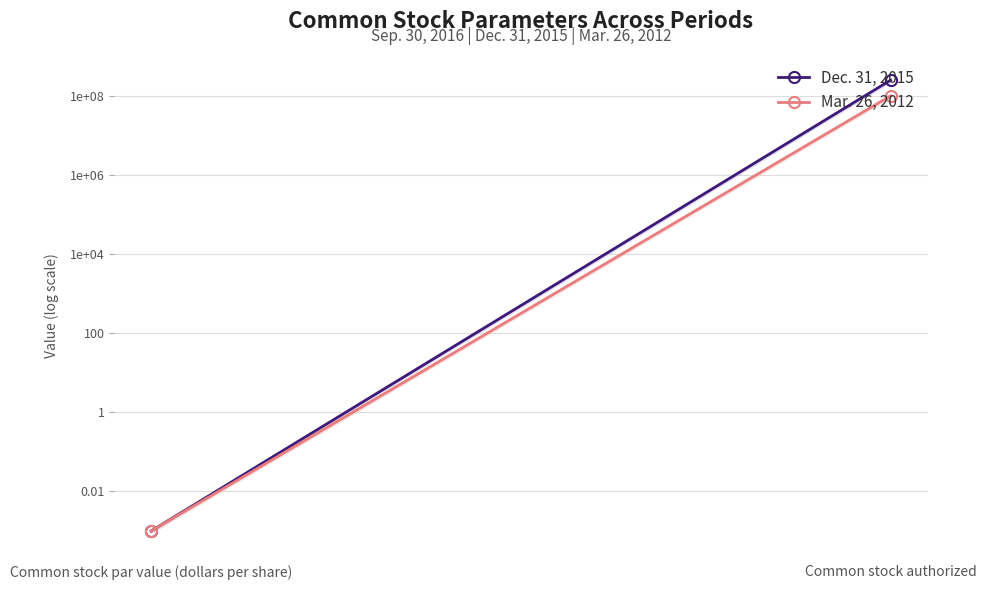

Reading right to left, extract all data points from this chart.

Dec. 31, 2015: 250000000.0	0.0
Mar. 26, 2012: 100000000.0	0.0